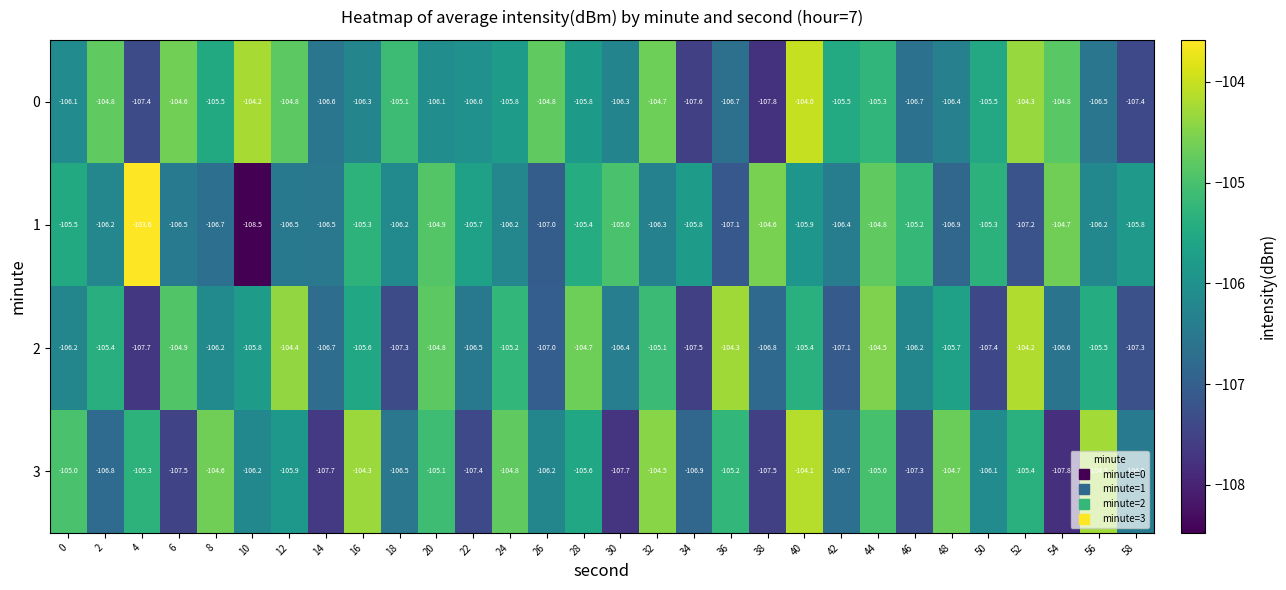

What is the minimum value shown in the chart?

-108.5